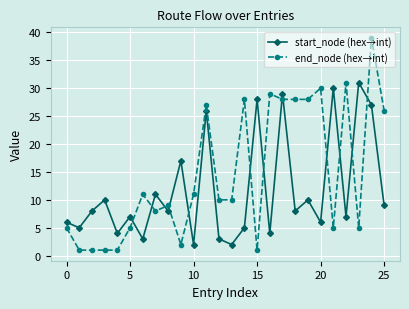

Which series has the widest spread of values?

end_node (hex→int)